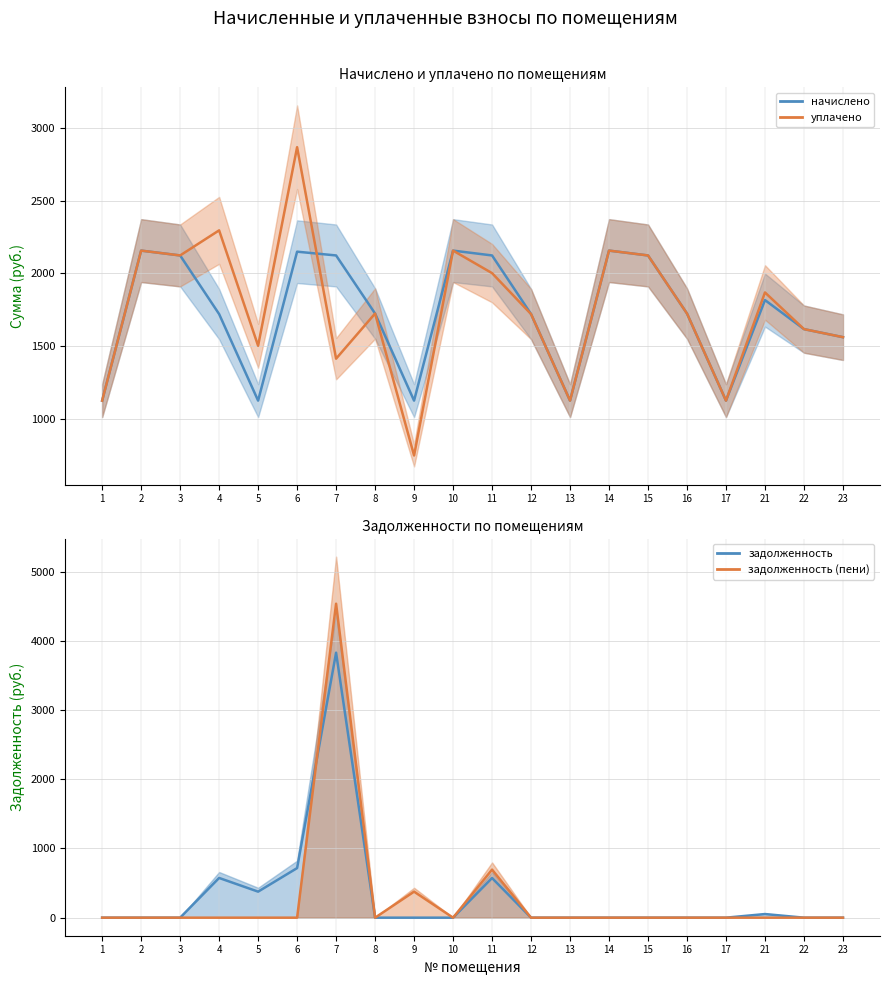

Between which two adjacent categories do задолженность (пени) and начислено first intersect?

6 and 7